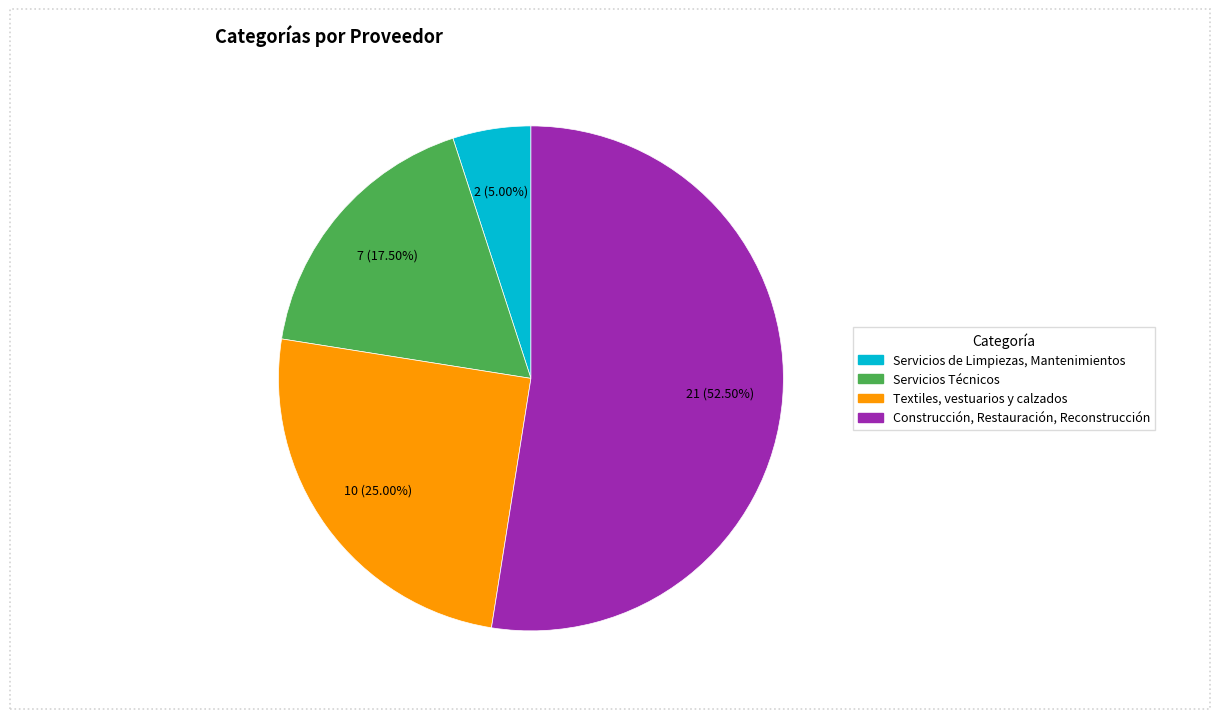

Rank the categories by value from highest to lowest.

Construcción, Restauración, Reconstrucción, Textiles, vestuarios y calzados, Servicios Técnicos, Servicios de Limpiezas, Mantenimientos